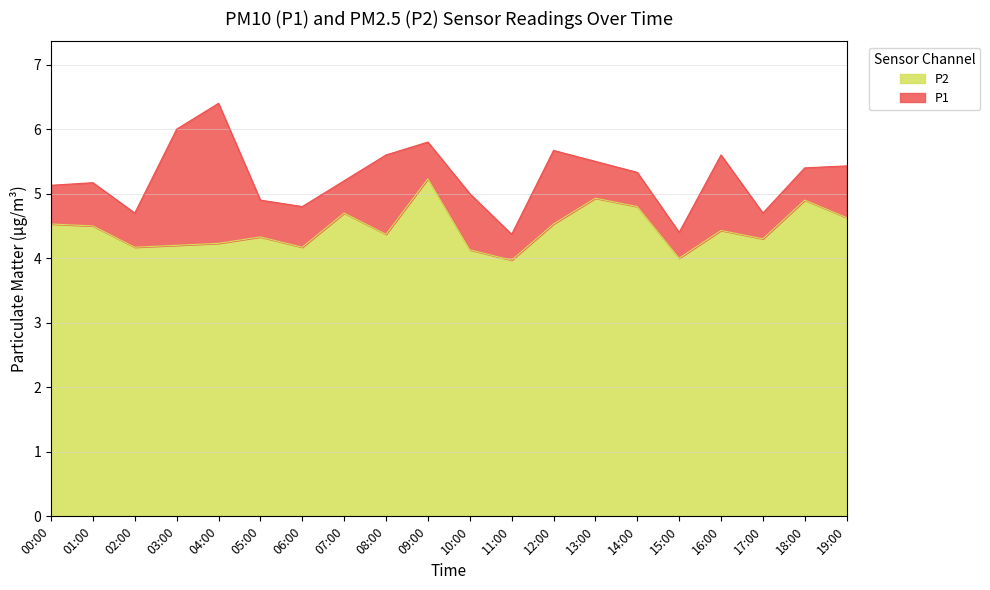

What is the value of the P1 point at the 19th from the left?

5.4